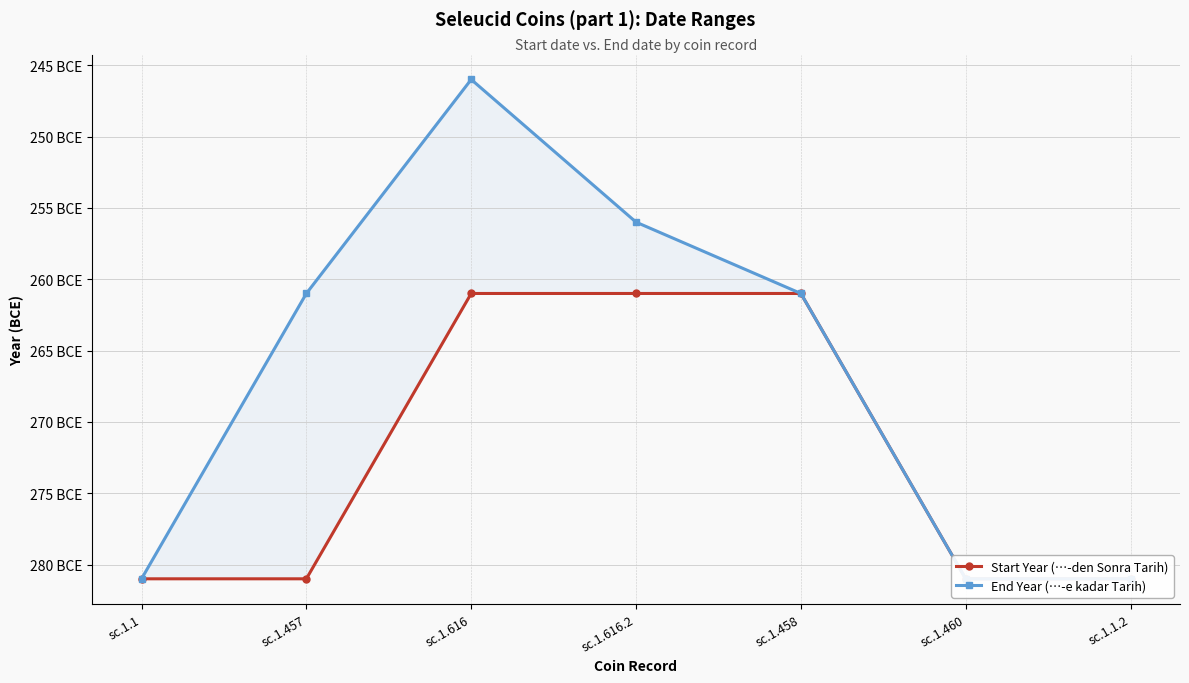

The value of End Year (…-e kadar Tarih) at sc.1.1.2 is -281. True or false?

True